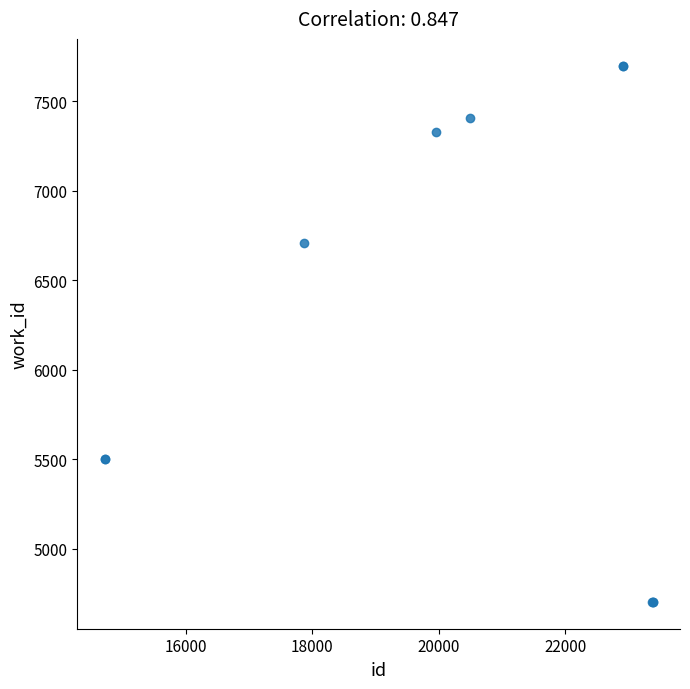

What Y value in the scatter plot is closest to 6200?

6709